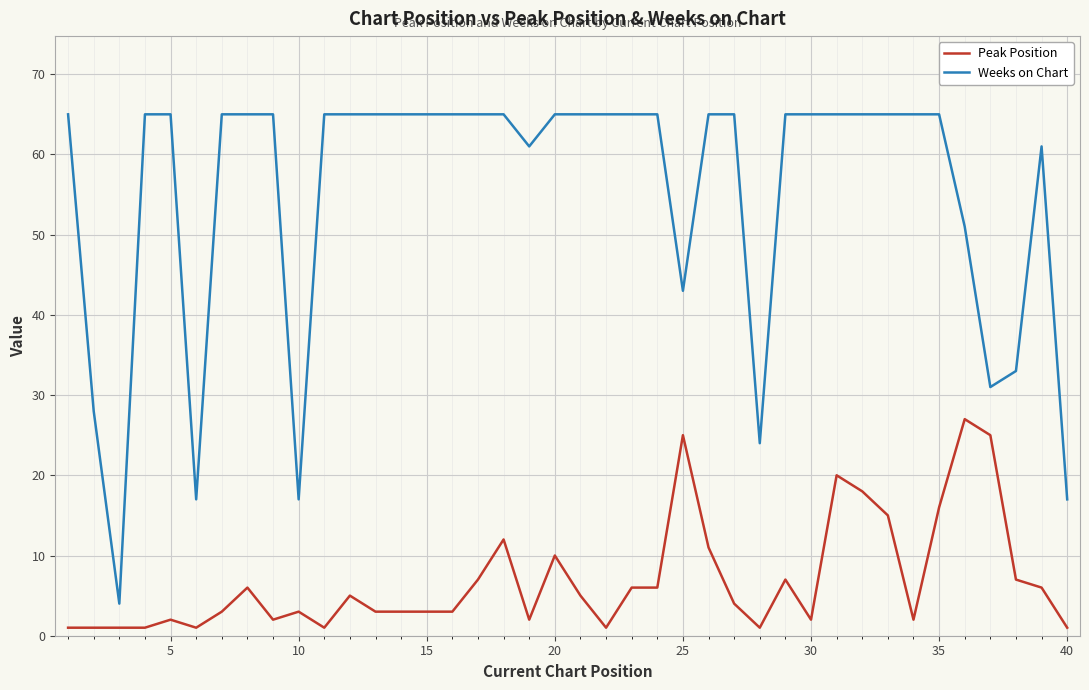

Does the chart have visible grid lines?

Yes